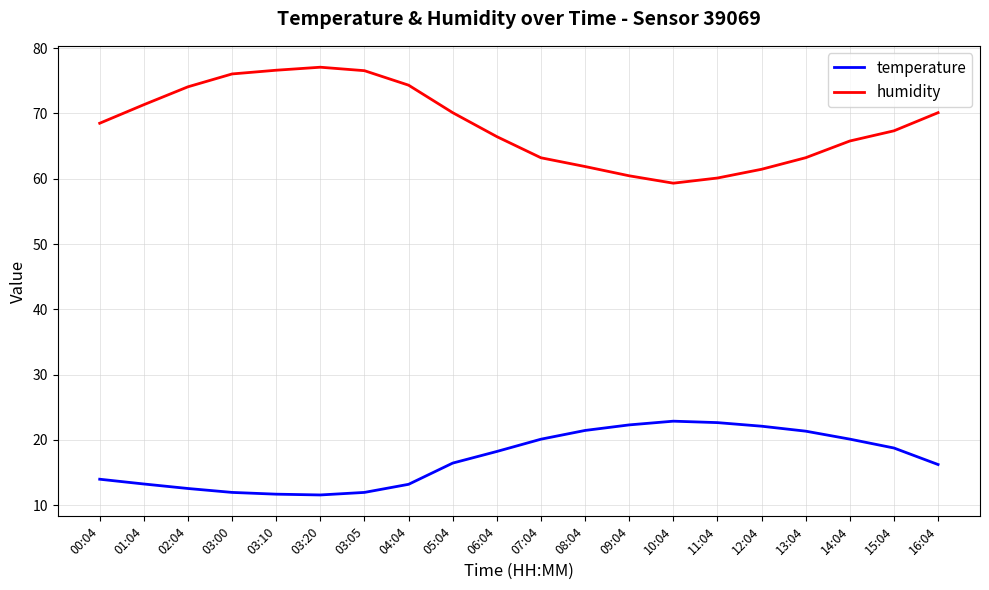

Between 02:04 and 10:04, which series saw the biggest shift?

humidity